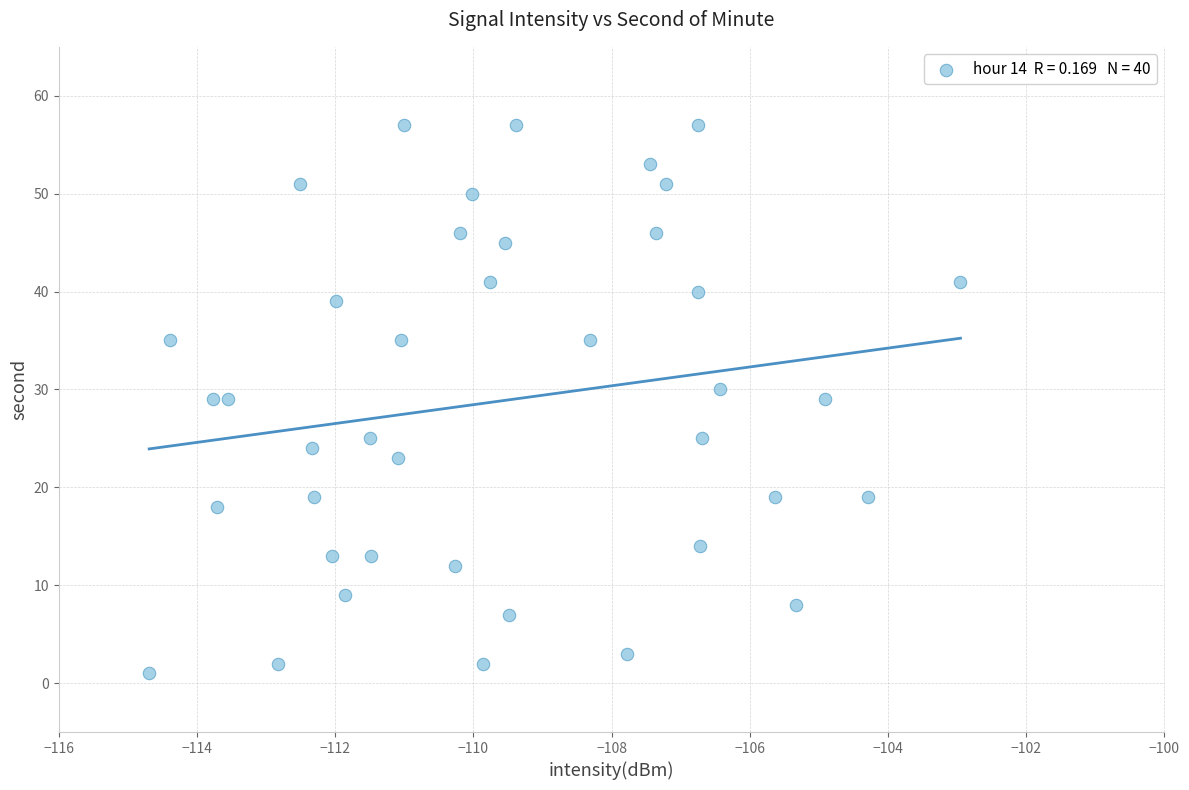

What is the range of Y values (max minus min)?

56